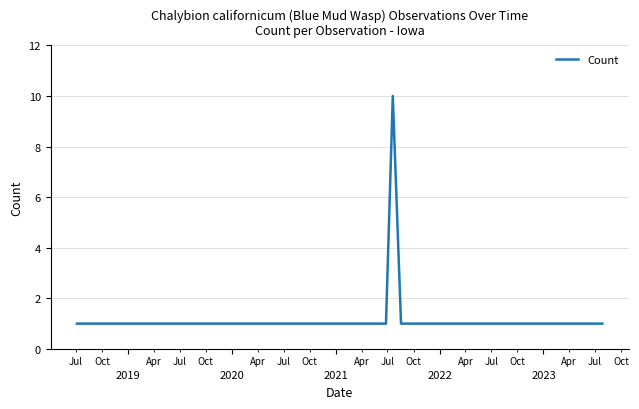

What is the greatest value displayed?

10